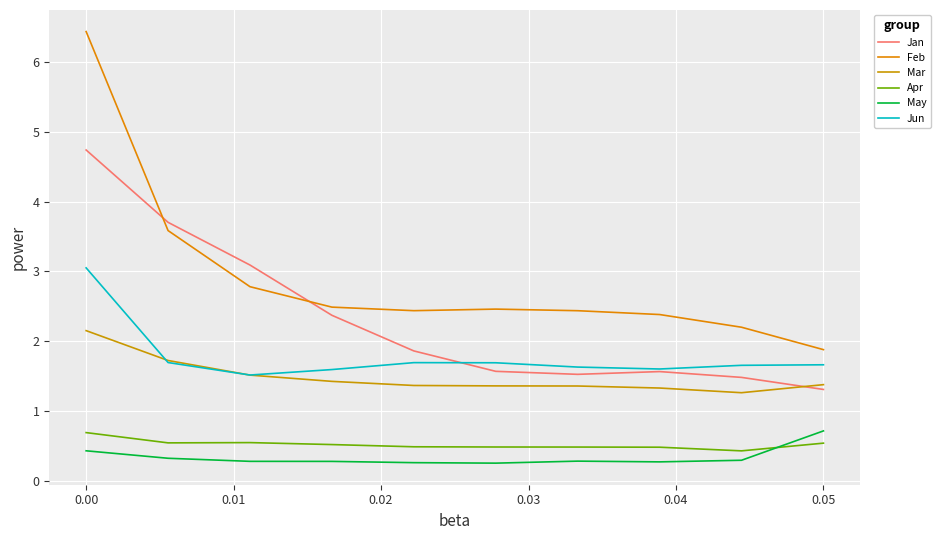

What is the difference between the maximum and second lowest values in the Jan series?

3.3